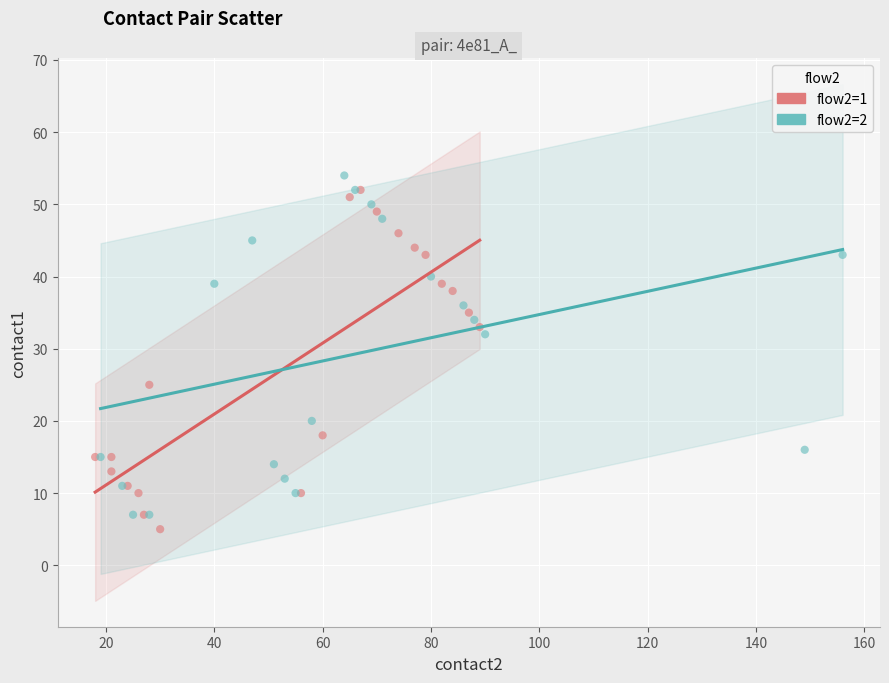

What are all the series names shown in the legend?

flow2=1, flow2=2